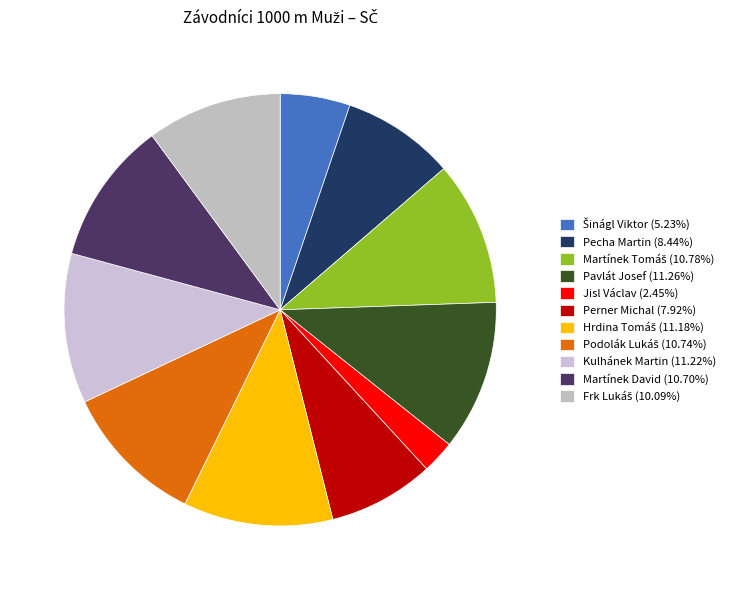

What percentage is the Martínek Tomáš slice, to the nearest percent?

11%